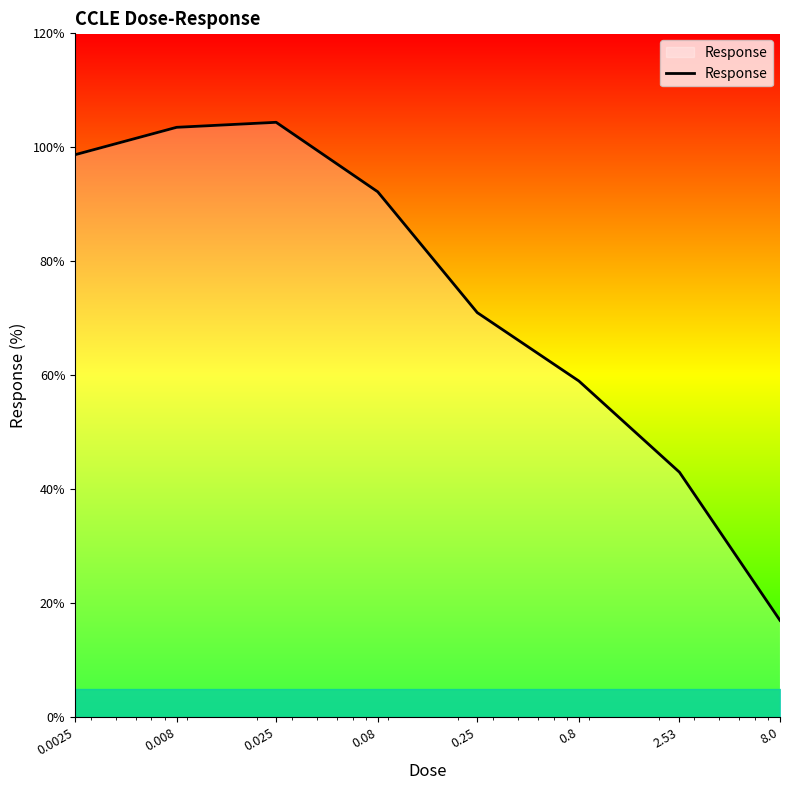

How many interior local peaks (higher than both neighbors) does the data have?

1